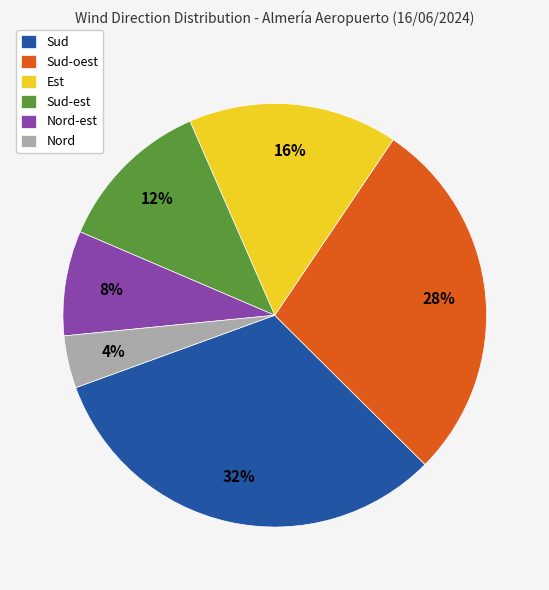

To the nearest percent, what portion does Est represent?

16%